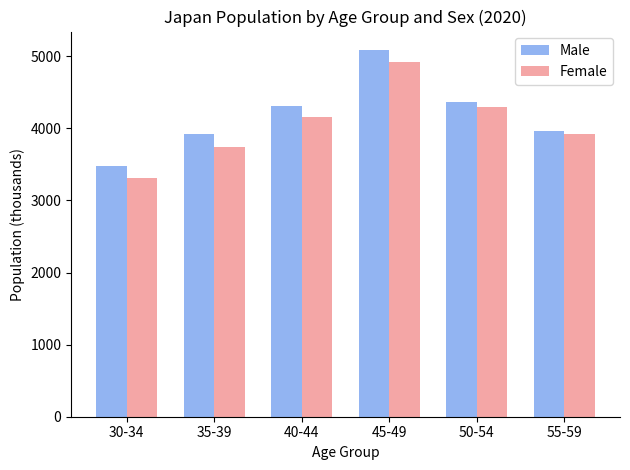

What value does the Female series have at 40-44, to the nearest 50?

4150